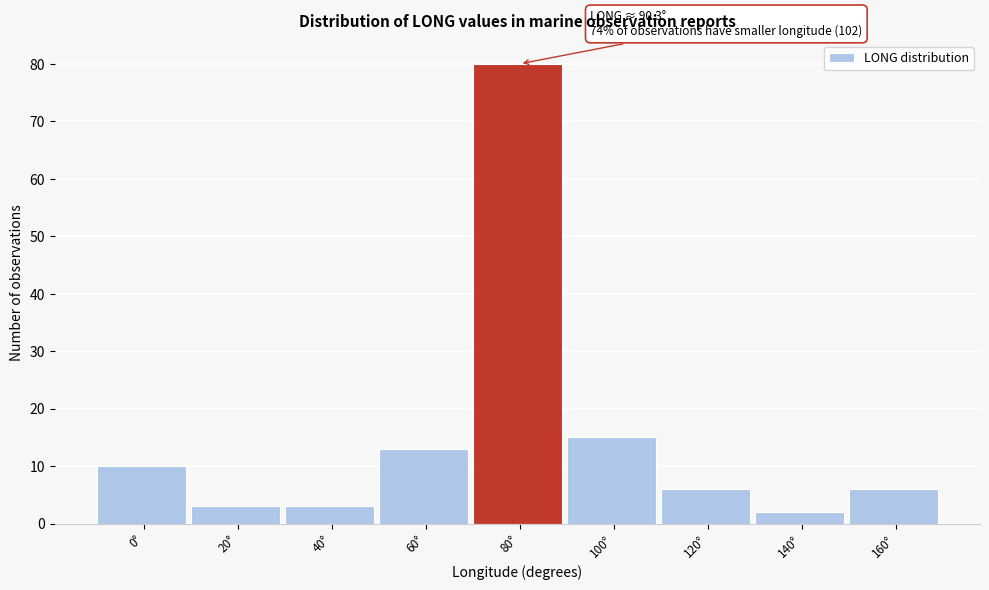

Reading left to right, extract all data points from this chart.

0°=10	20°=3	40°=3	60°=13	80°=80	100°=15	120°=6	140°=2	160°=6